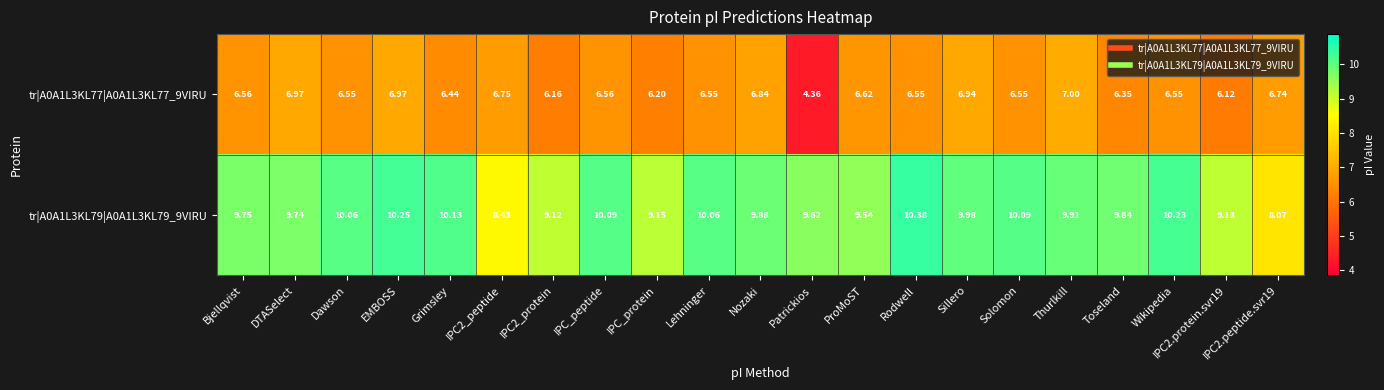

At which category is the sum across all series the highest?

EMBOSS